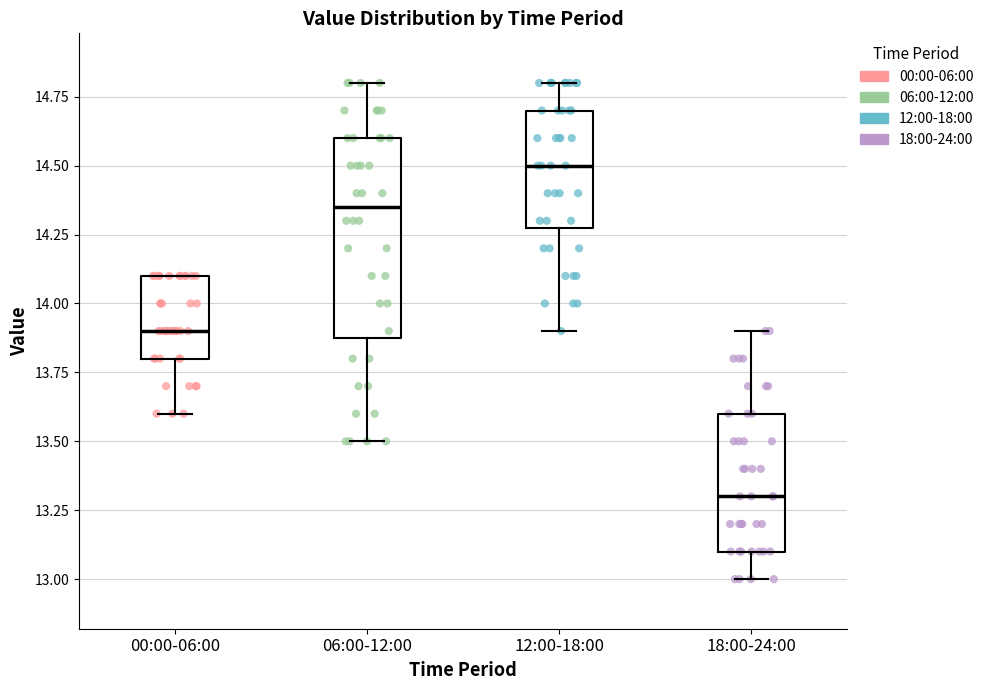

Where is the lower edge of the box for 12:00-18:00 on the y-axis? The values are not printed on the chart, so give them approximately, as read against the axis.

14.30